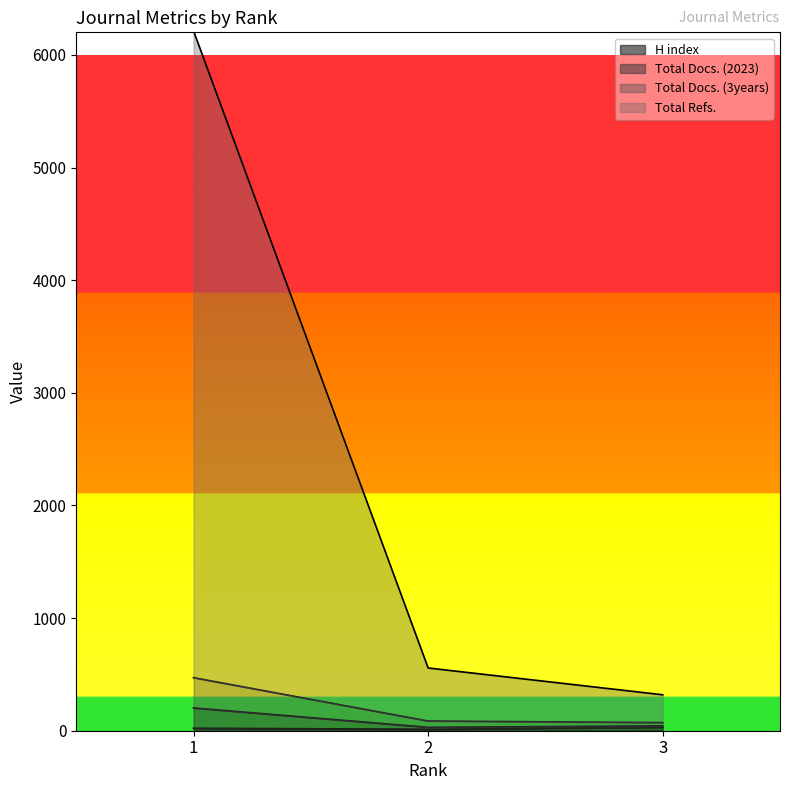

True or false: Total Docs. (2023) has a value of 101 at 3.

False